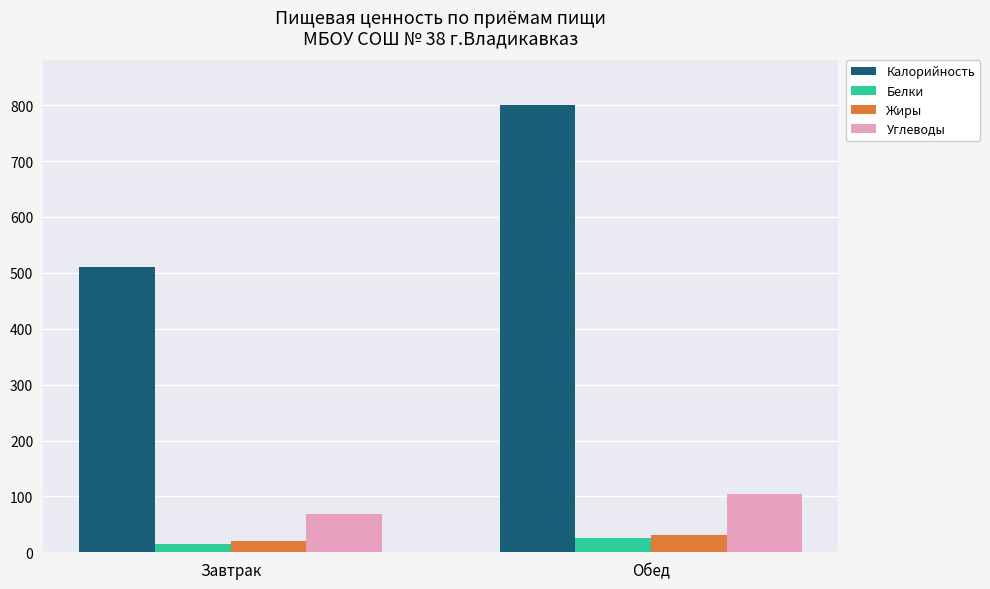

What is the label of the 2nd bar from the left?

Обед